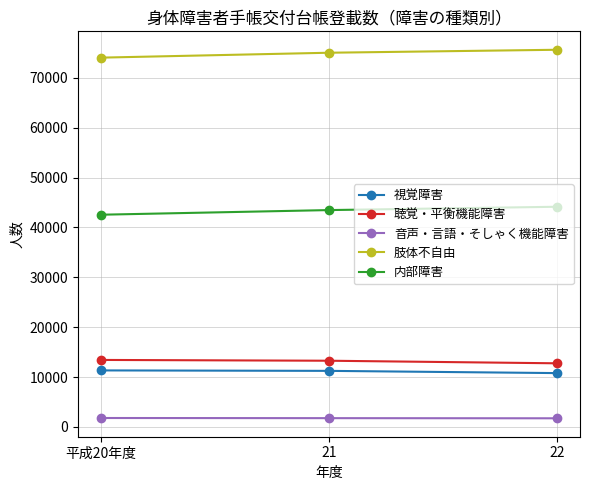

How many distinct data groups are displayed?

5